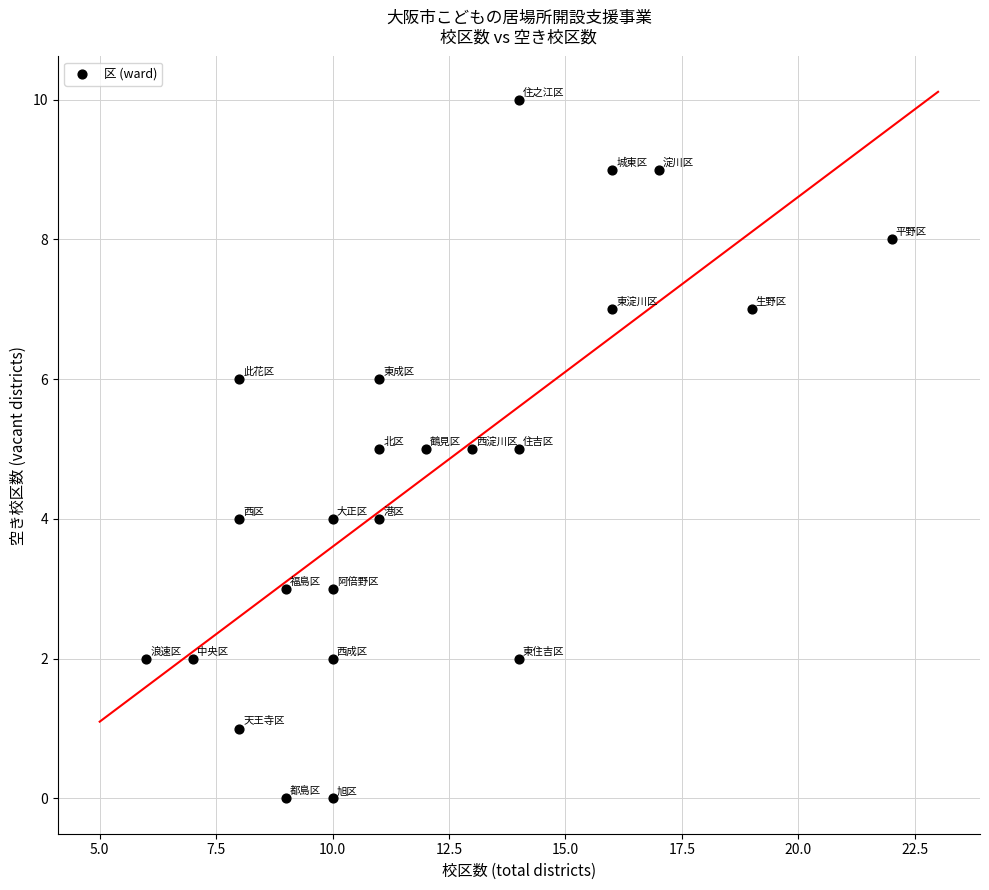

What is the range of Y values (max minus min)?

10